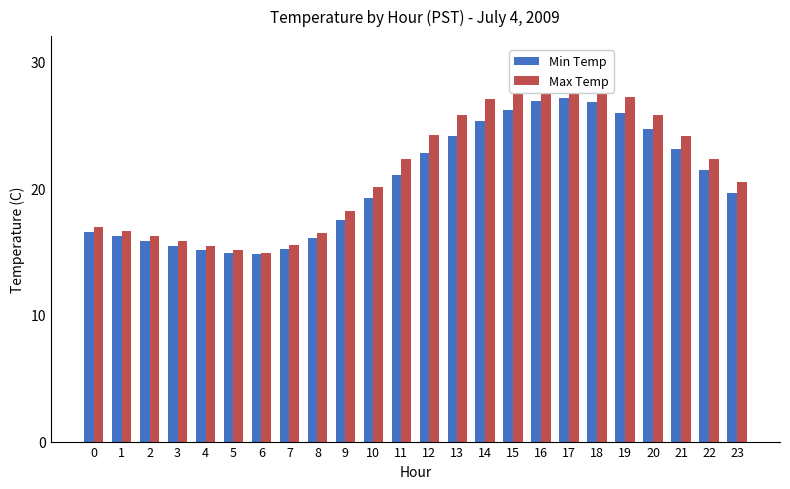

Reading right to left, extract all data points from this chart.

Min Temp: 23=19.6	22=21.4	21=23.1	20=24.7	19=25.9	18=26.8	17=27.1	16=26.9	15=26.2	14=25.3	13=24.1	12=22.8	11=21.0	10=19.2	9=17.5	8=16.1	7=15.2	6=14.8	5=14.9	4=15.1	3=15.4	2=15.8	1=16.2	0=16.6
Max Temp: 23=20.5	22=22.3	21=24.1	20=25.8	19=27.2	18=28.1	17=28.5	16=28.3	15=27.8	14=27.0	13=25.8	12=24.2	11=22.3	10=20.1	9=18.2	8=16.5	7=15.5	6=14.9	5=15.1	4=15.4	3=15.8	2=16.2	1=16.6	0=16.9